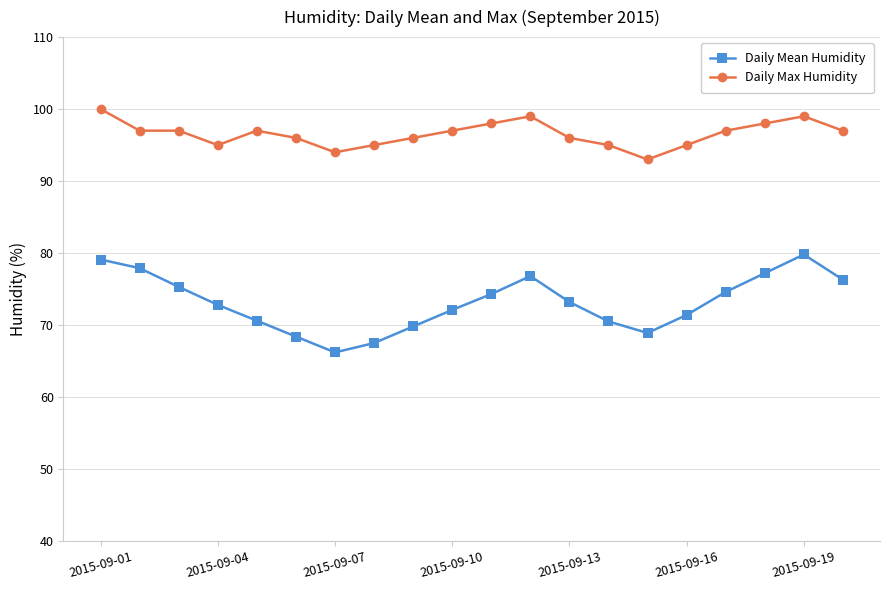

True or false: Daily Max Humidity and Daily Mean Humidity intersect in this chart.

False